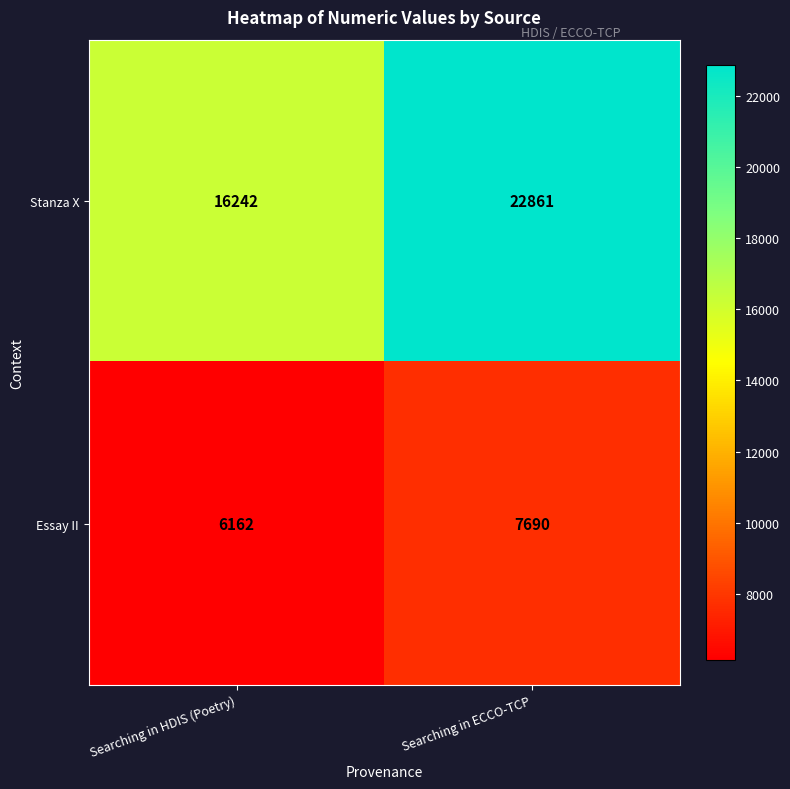

Between Searching in HDIS (Poetry) and Searching in ECCO-TCP, which series saw the biggest shift?

Stanza X